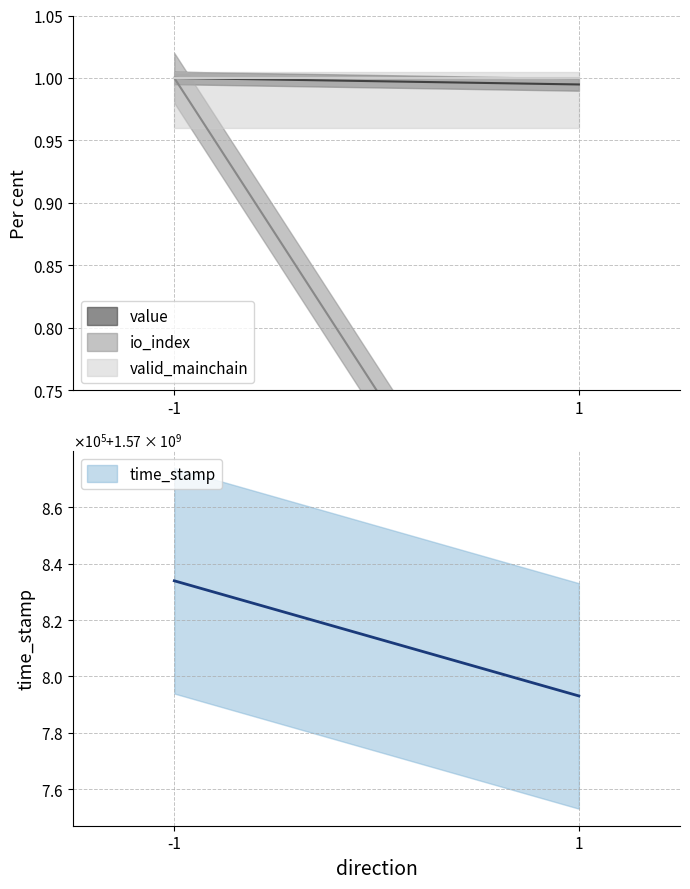

At which label is valid_mainchain closest to 1?

-1